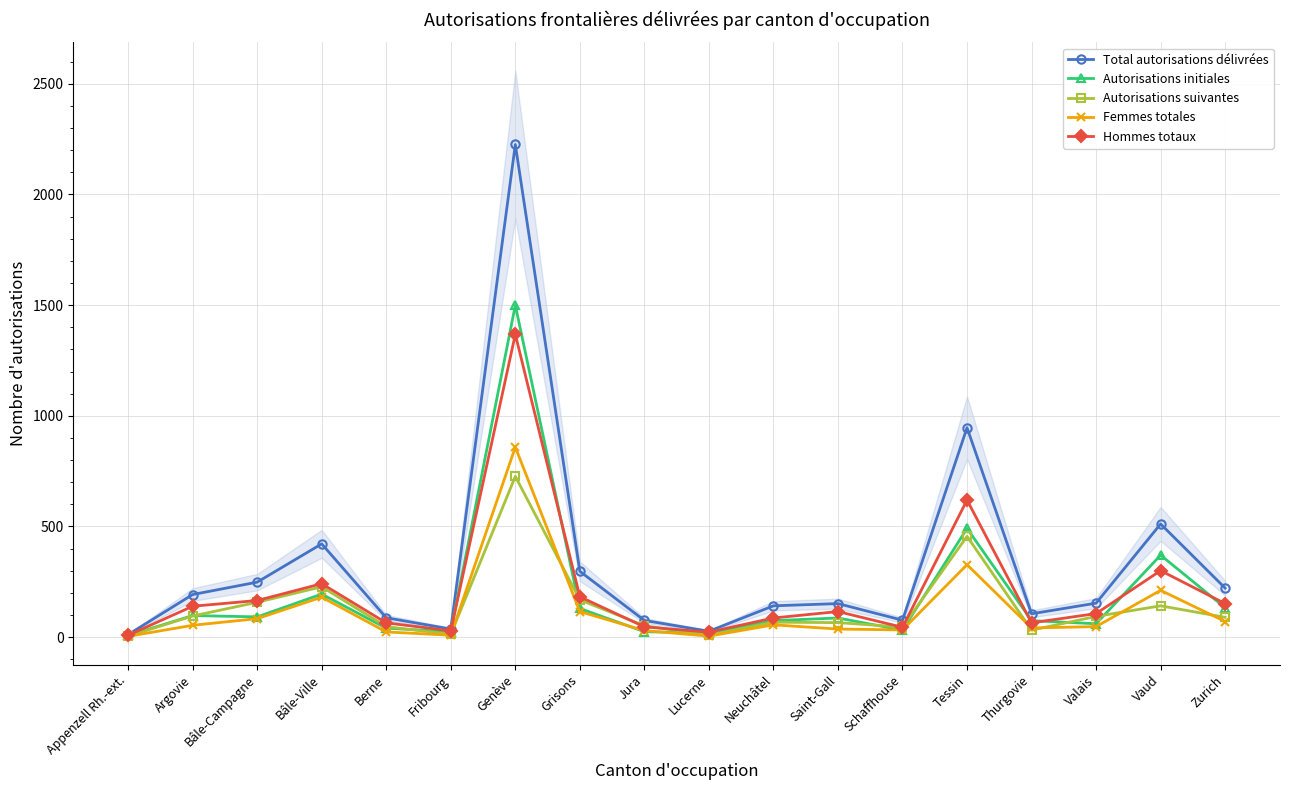

What is the value of the Hommes totaux point at the 2nd from the left?

139